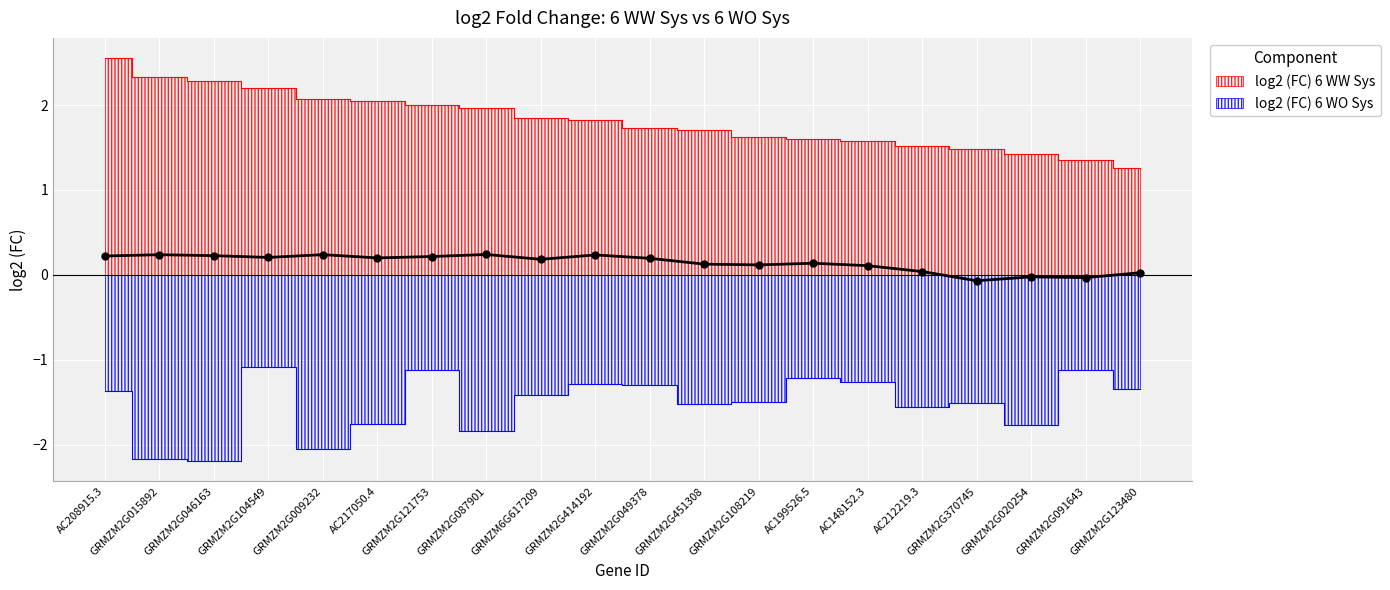

Which category has the lowest value in the log2 (FC) 6 WO Sys series?

GRMZM2G046163